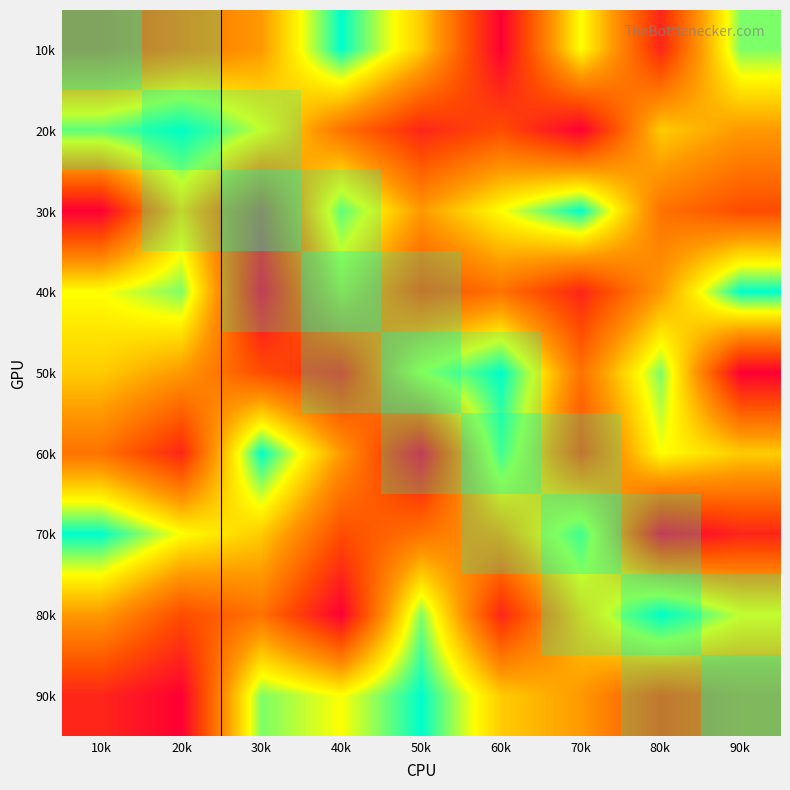

At which category is the sum across all series the highest?

10k